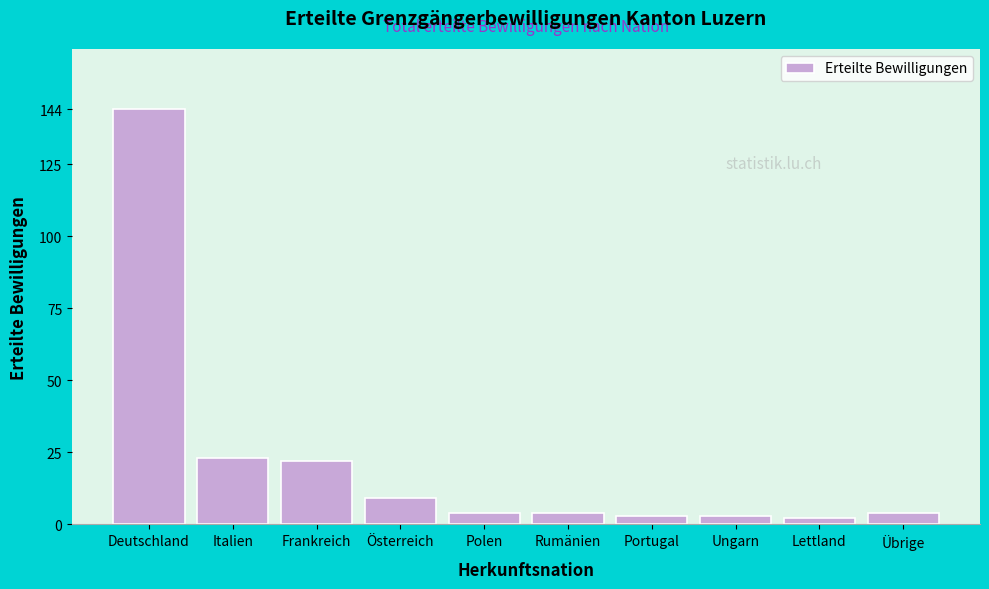

Reading left to right, transcribe all the data shown in this chart.

Deutschland=144	Italien=23	Frankreich=22	Österreich=9	Polen=4	Rumänien=4	Portugal=3	Ungarn=3	Lettland=2	Übrige=4